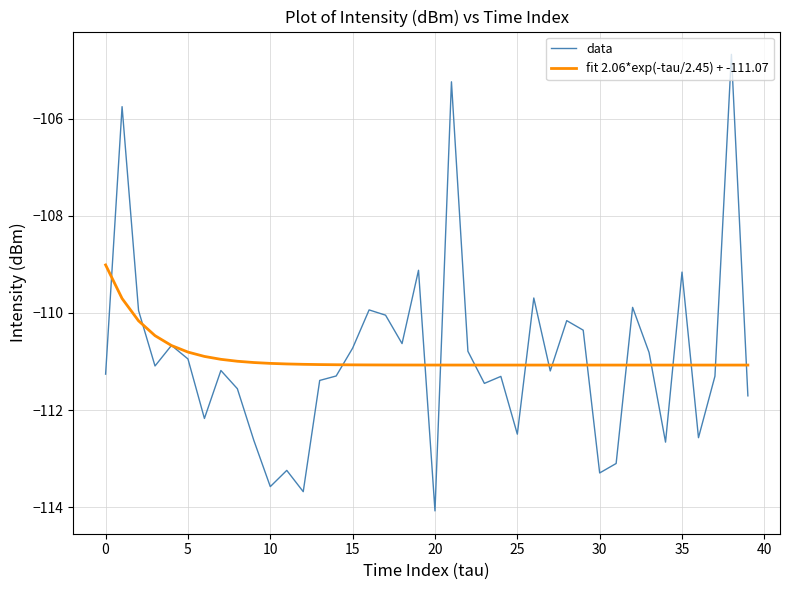

True or false: data has more than 1 interior local peaks.

True